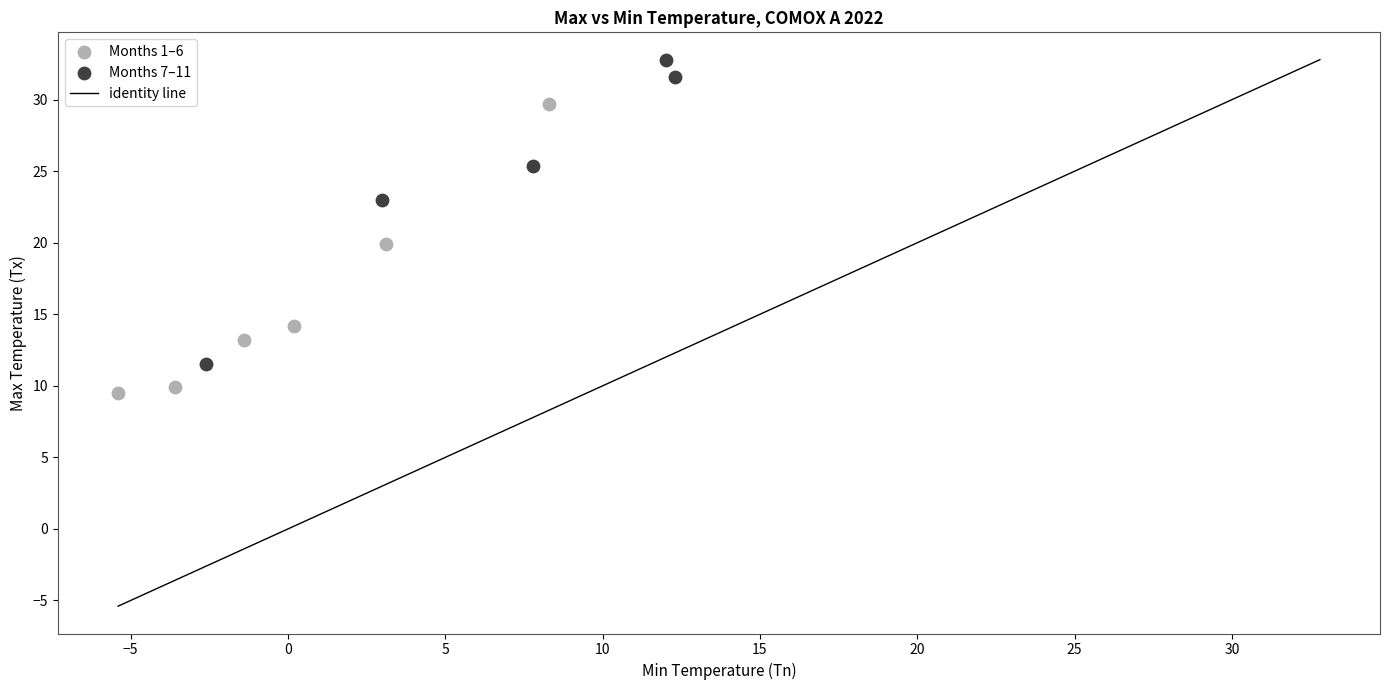

Which series contains the lowest Y value?

Months 1–6